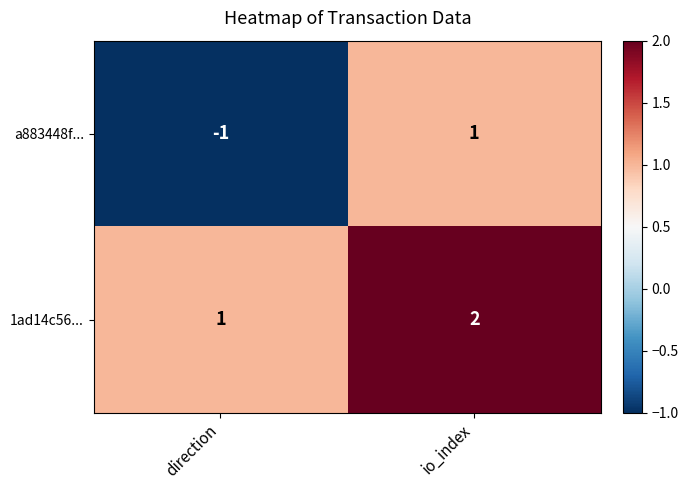

Reading left to right, transcribe all the data shown in this chart.

a883448f...: direction=-1	io_index=1
1ad14c56...: direction=1	io_index=2